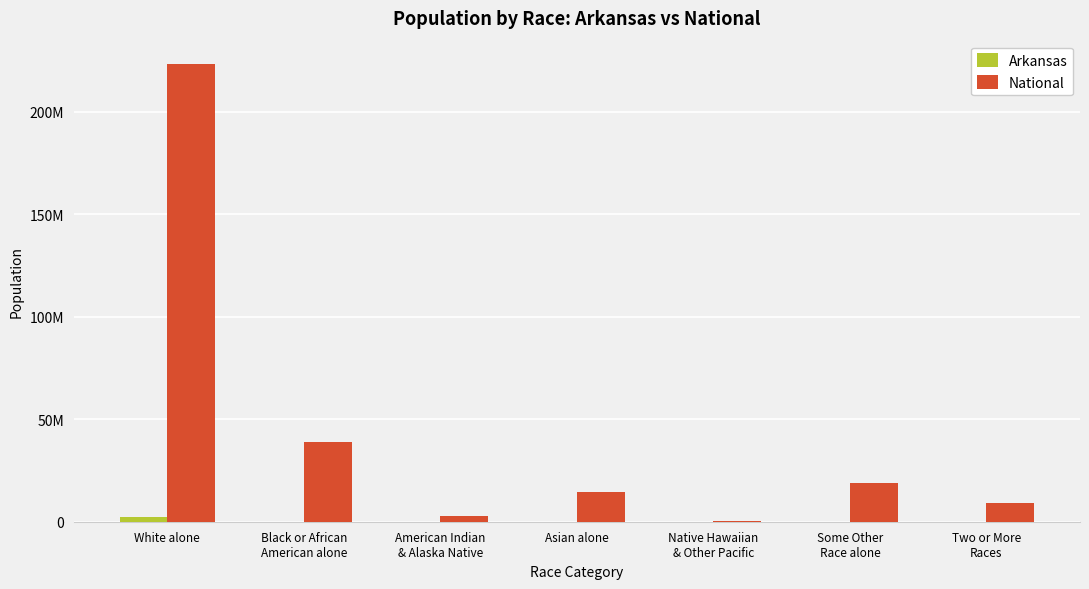

What is the spread (max minus min) of values at Some Other
Race alone?

19007797